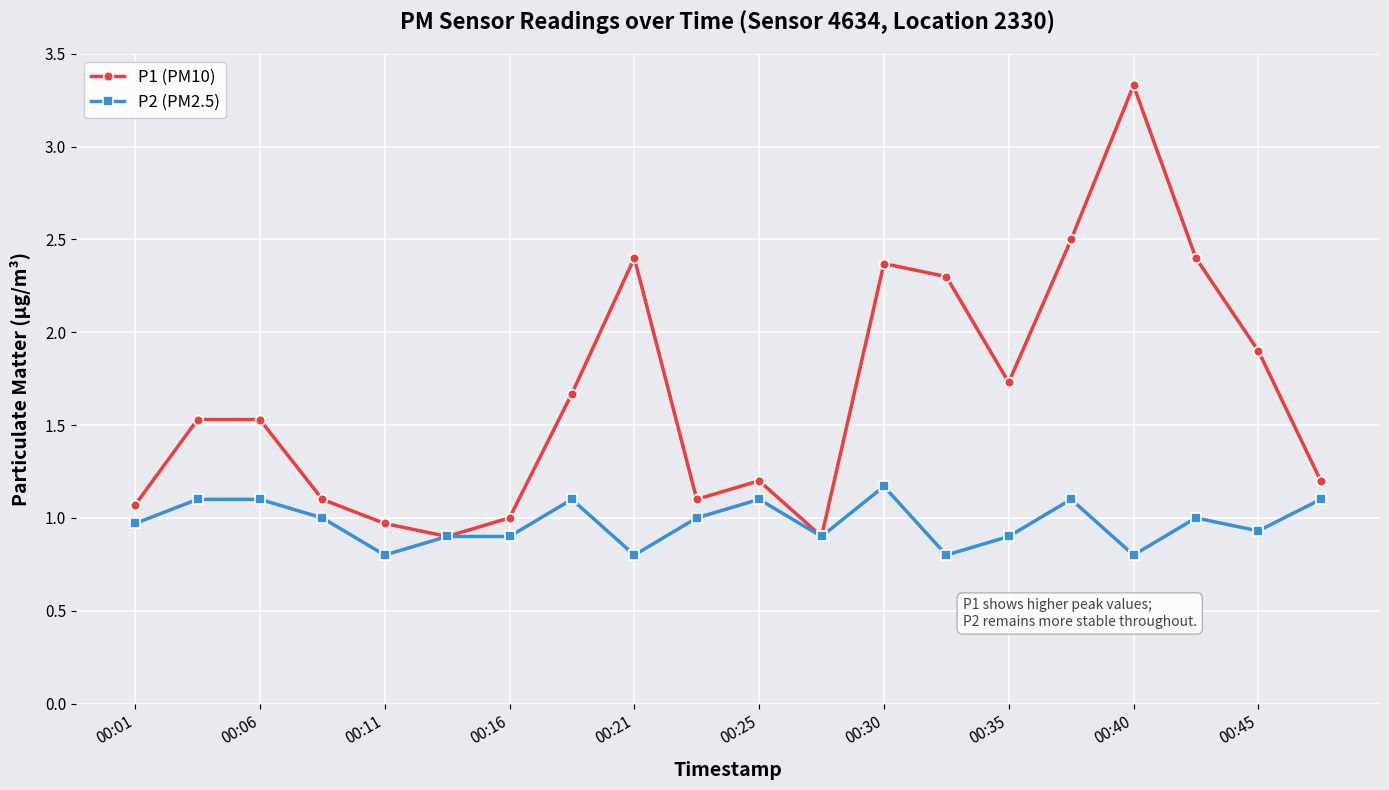

What is the maximum value shown in the chart?

3.3